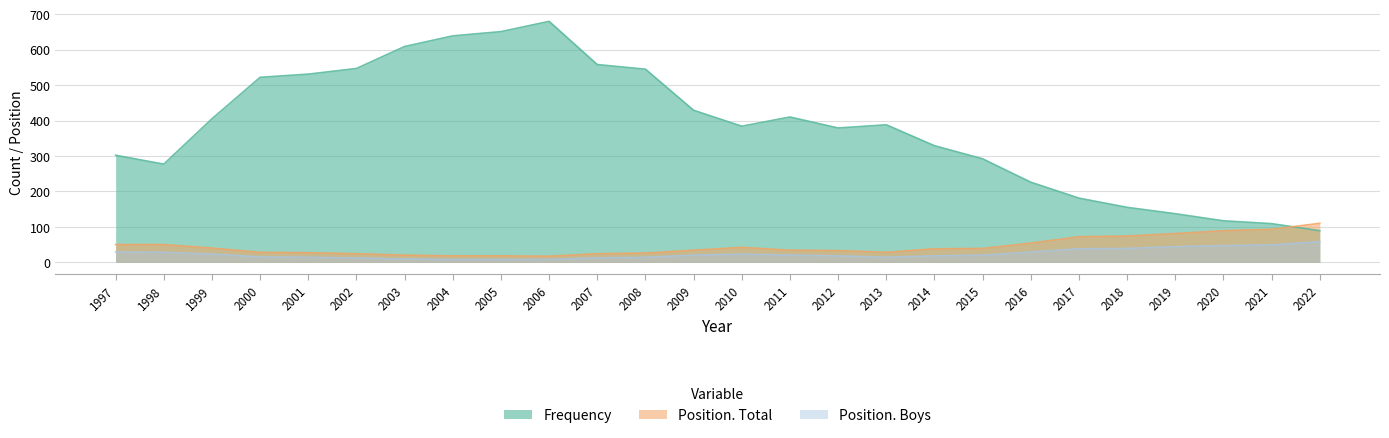

Which series has the largest total across all categories?

Frequency